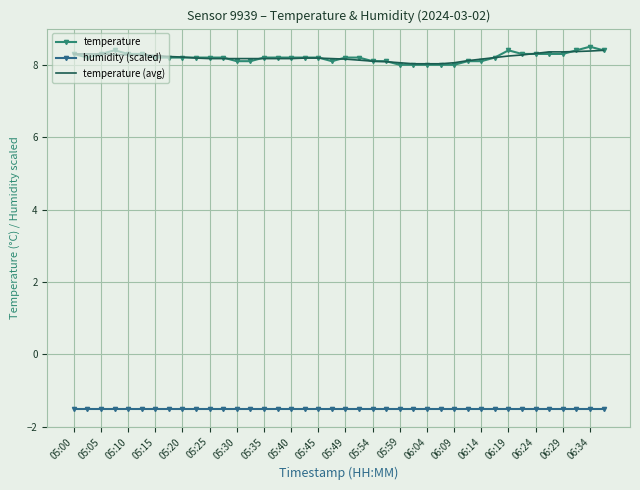

What is the sum of all humidity (scaled) values?

-60.0